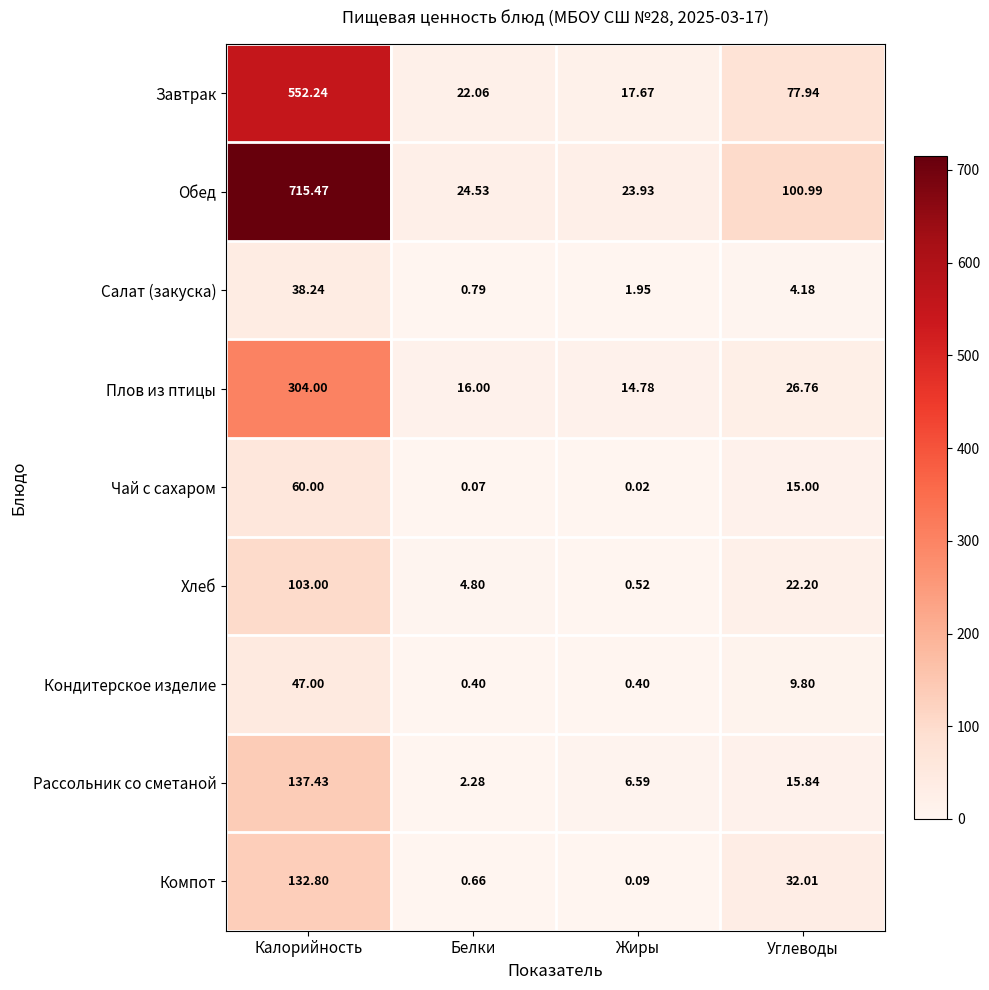

Which series changed the most between Калорийность and Жиры?

Обед